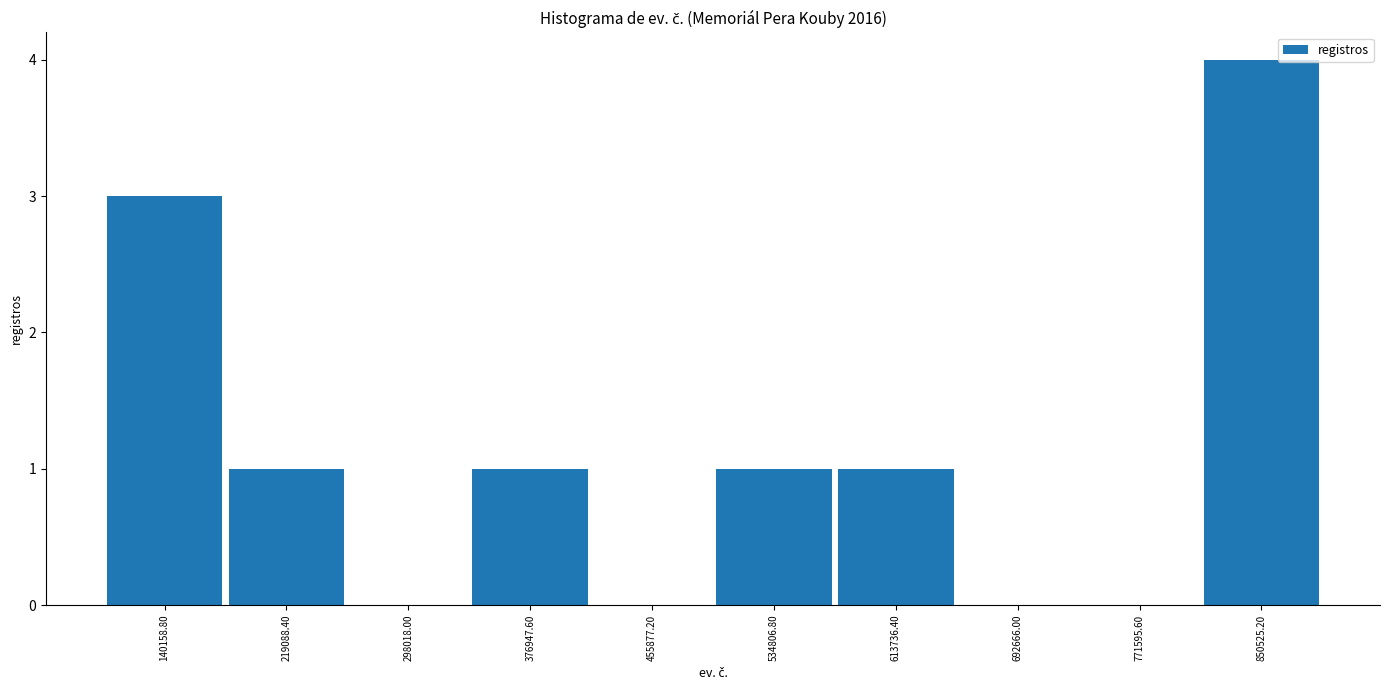

Reading left to right, list every bar in this chart as the range it spans on the x-axis followed by its height. Neither the bar edges nor the heights are printed on the chart, so give them approximately, as read against the axes.

100000 to 180000: 3
180000 to 260000: 1
260000 to 340000: 0
340000 to 420000: 1
420000 to 500000: 0
500000 to 570000: 1
570000 to 650000: 1
650000 to 730000: 0
730000 to 810000: 0
810000 to 890000: 4